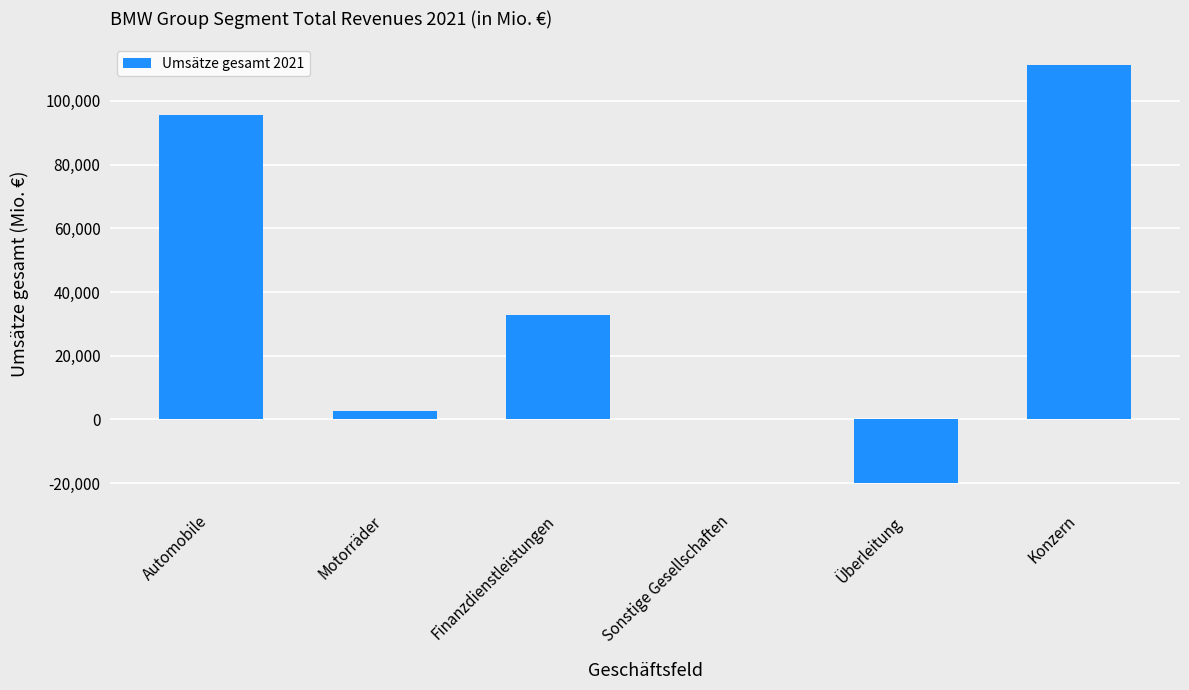

What is the sum of all values?

222478